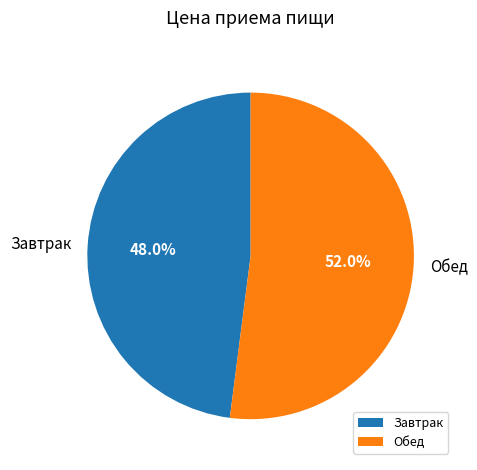

What is the smallest slice in the pie chart?

Завтрак